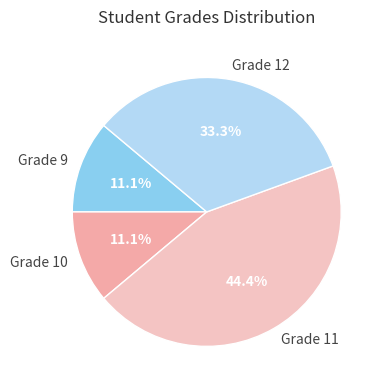

Between Grade 9 and Grade 12, which is larger?

Grade 12